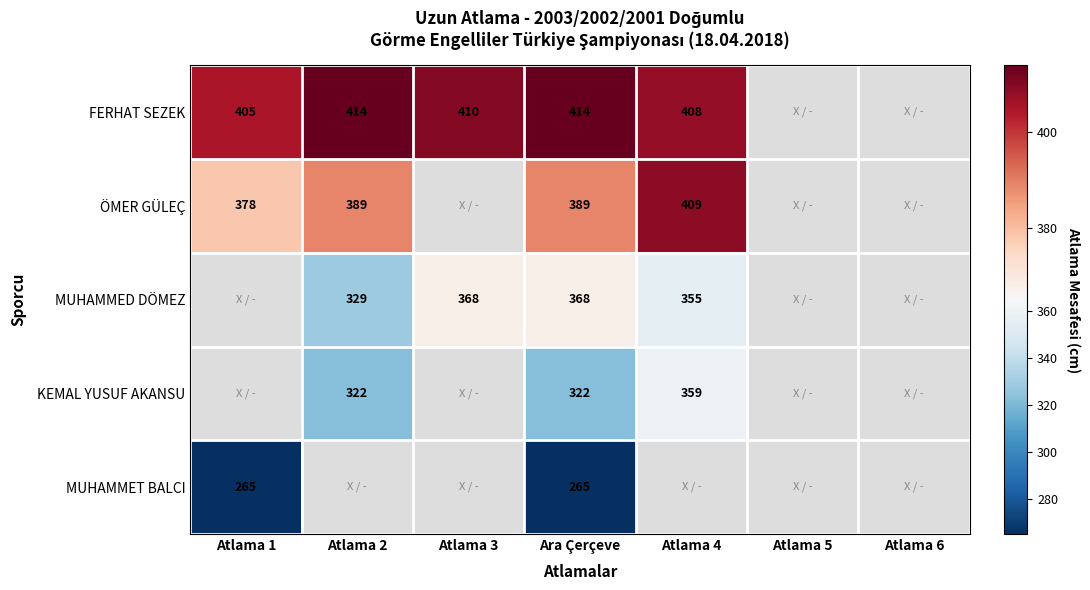

The FERHAT SEZEK series shows 276 at Atlama 4. True or false?

False